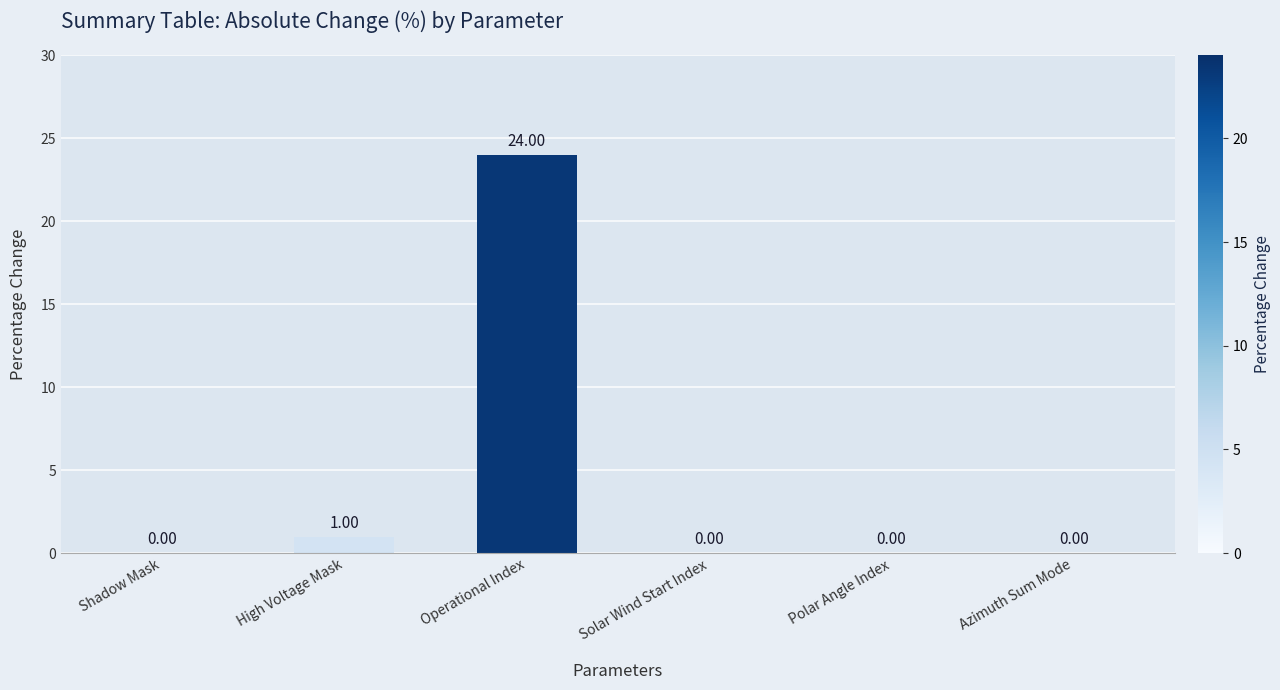

At which category does the chart reach its peak across all series?

Operational Index